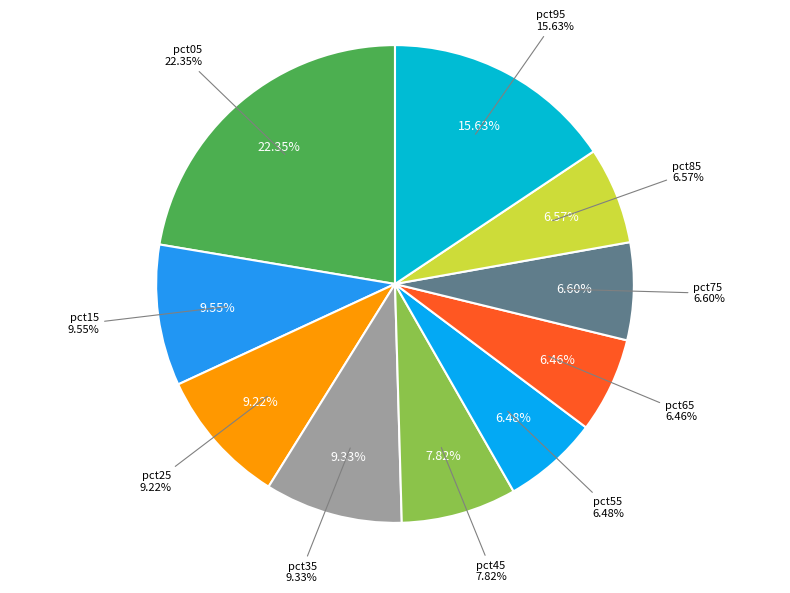

Rank the categories by value from lowest to highest.

pct65, pct55, pct85, pct75, pct45, pct25, pct35, pct15, pct95, pct05